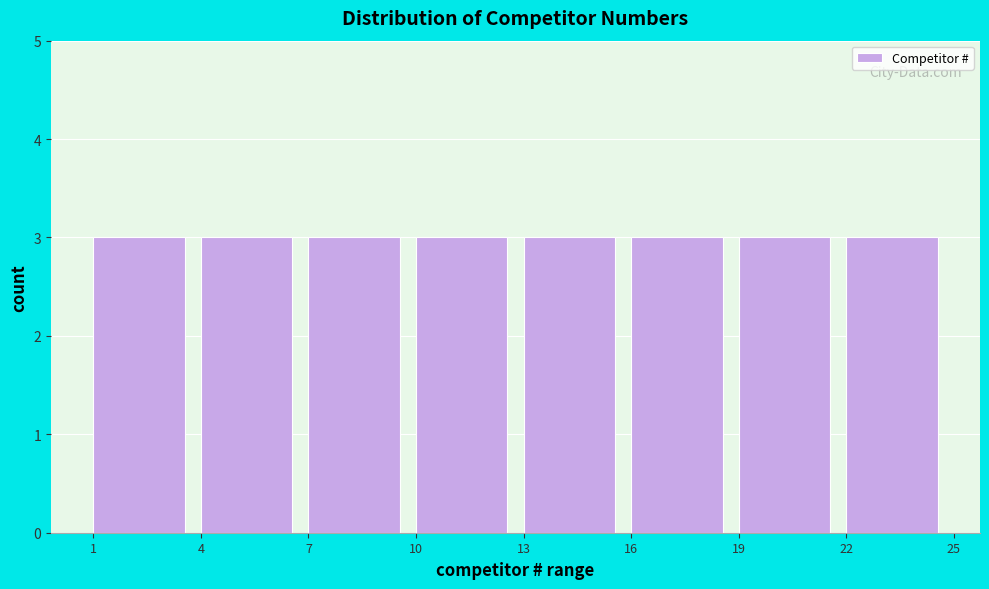

Reading left to right, list every bar in this chart as the range it spans on the x-axis followed by its height. The values are not printed on the chart, so give them approximately, as read against the axis.

1 to 4: 3
4 to 7: 3
7 to 10: 3
10 to 13: 3
13 to 16: 3
16 to 19: 3
19 to 22: 3
22 to 25: 3